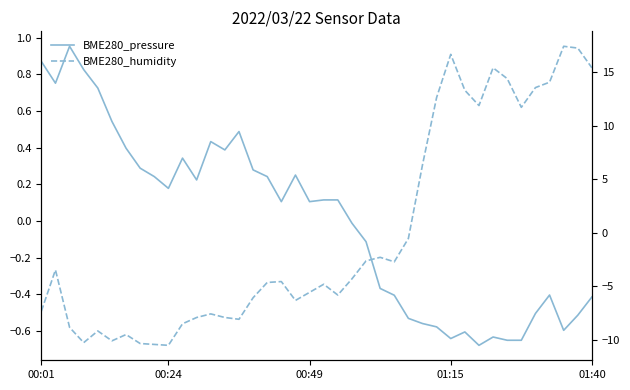

The BME280_pressure series shows 0.2 at 11. True or false?

True